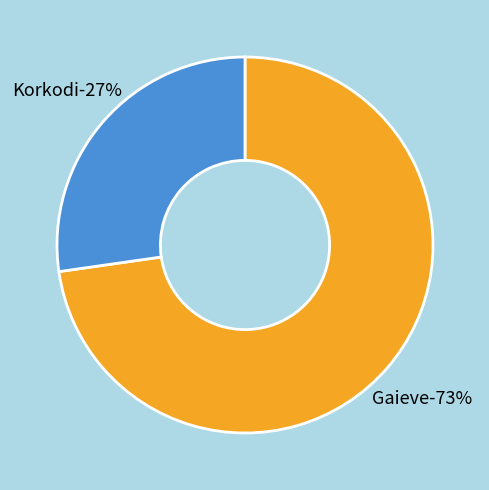

To the nearest percent, what portion does Korkodi represent?

27%